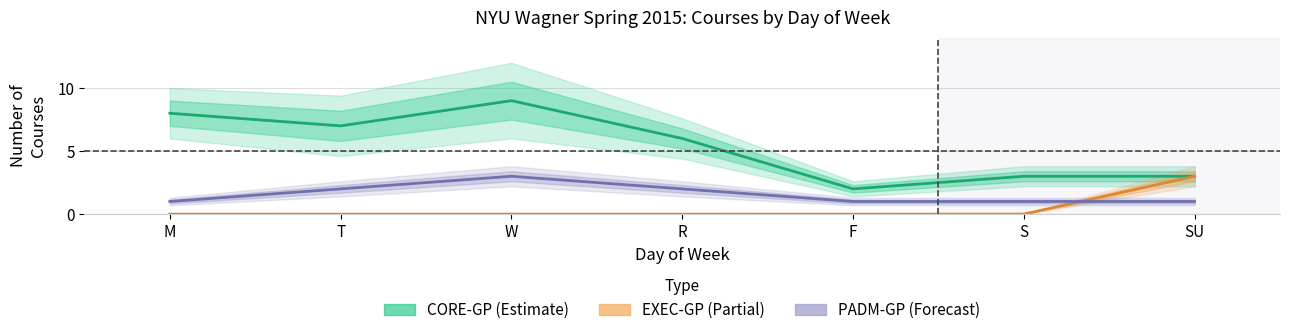

True or false: EXEC-GP and CORE-GP cross at least once.

False